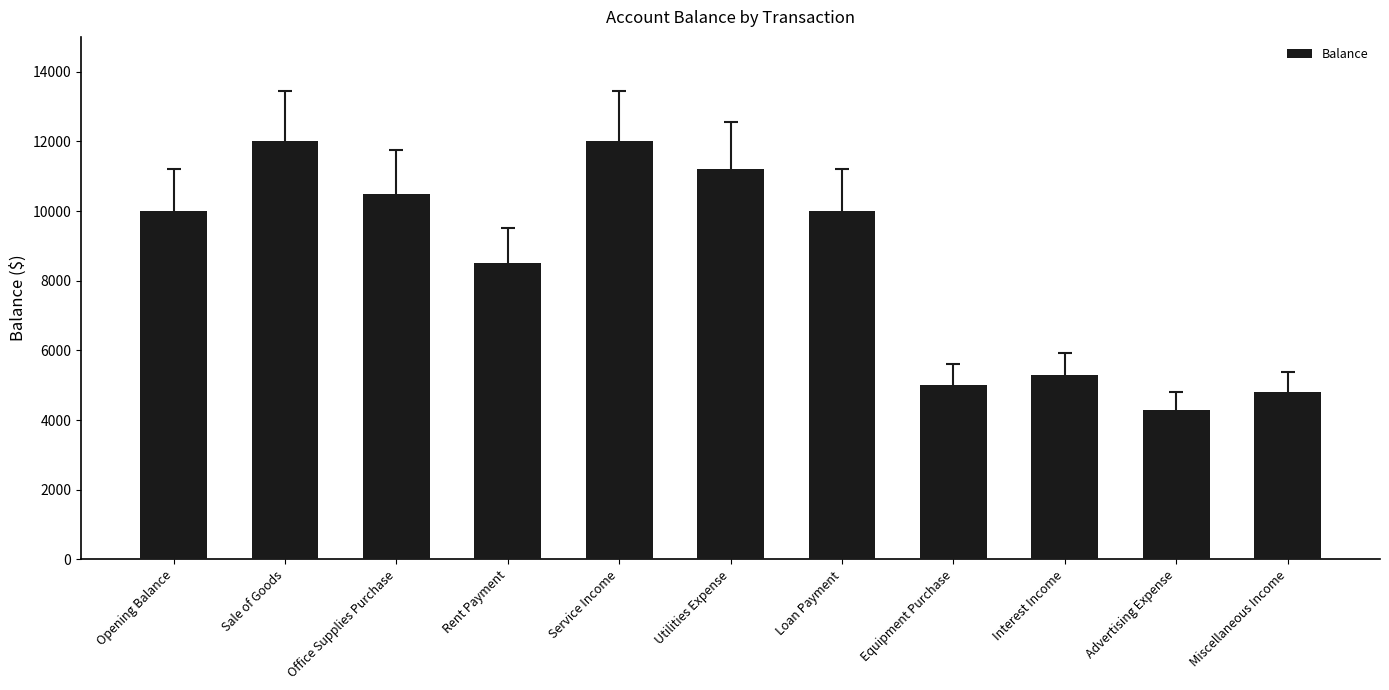

What is the label of the 1st bar from the right?

Miscellaneous Income